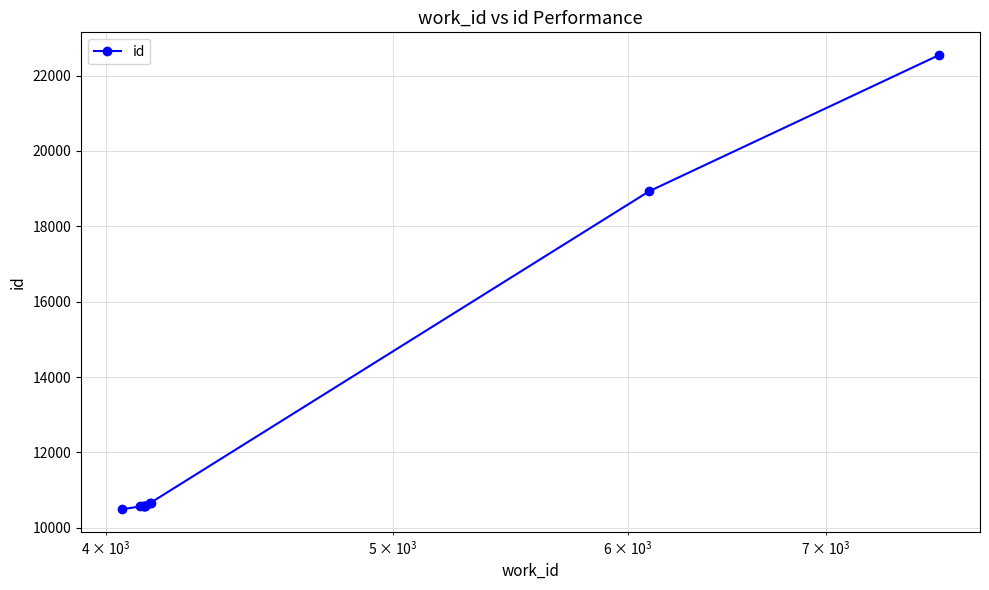

What is the sum of all values?

126205